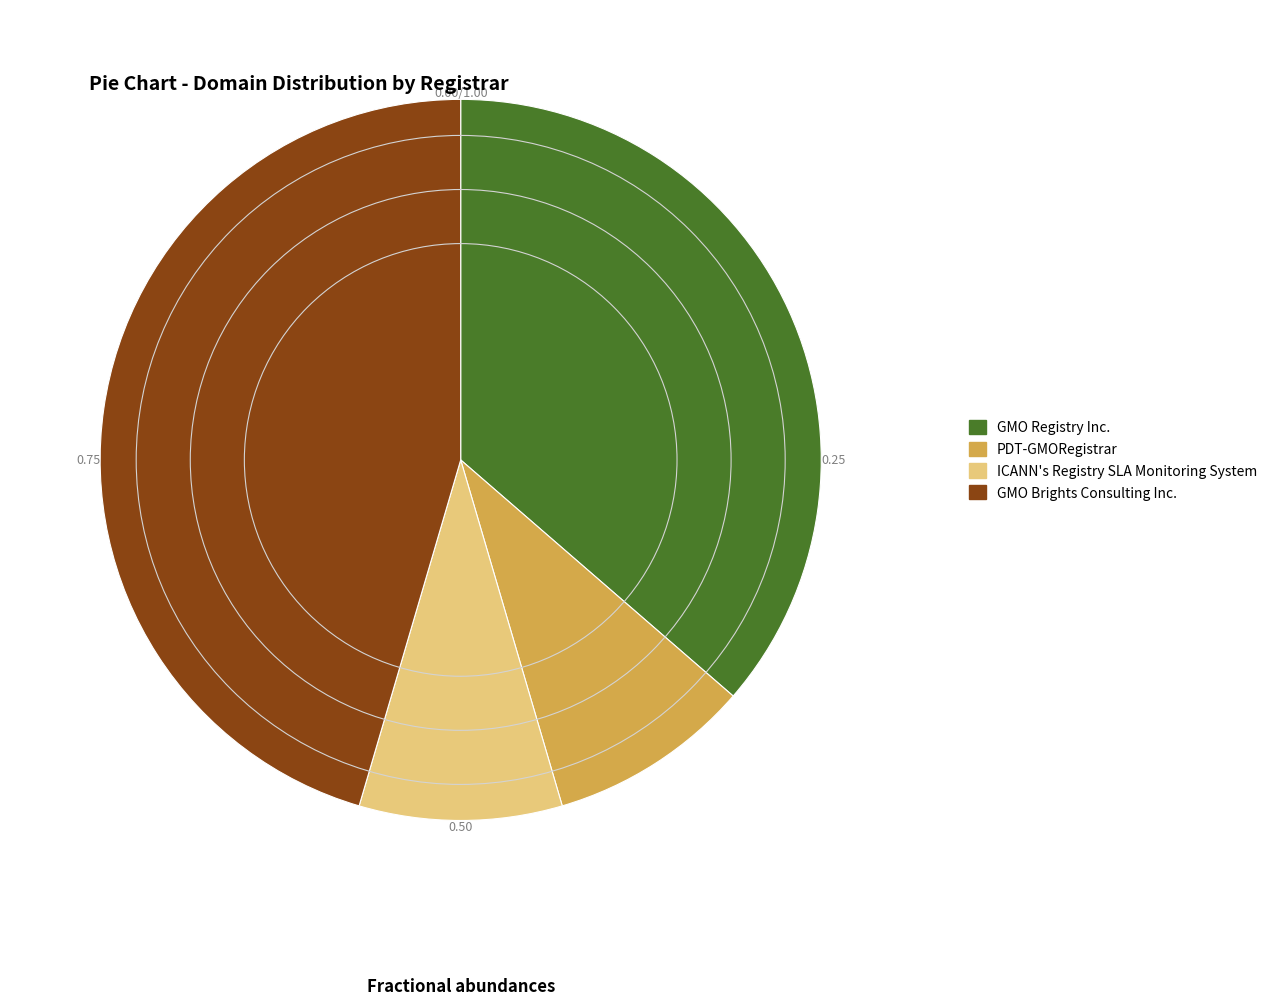

Combined, do GMO Brights Consulting Inc. and GMO Registry Inc. account for over 50%?

Yes